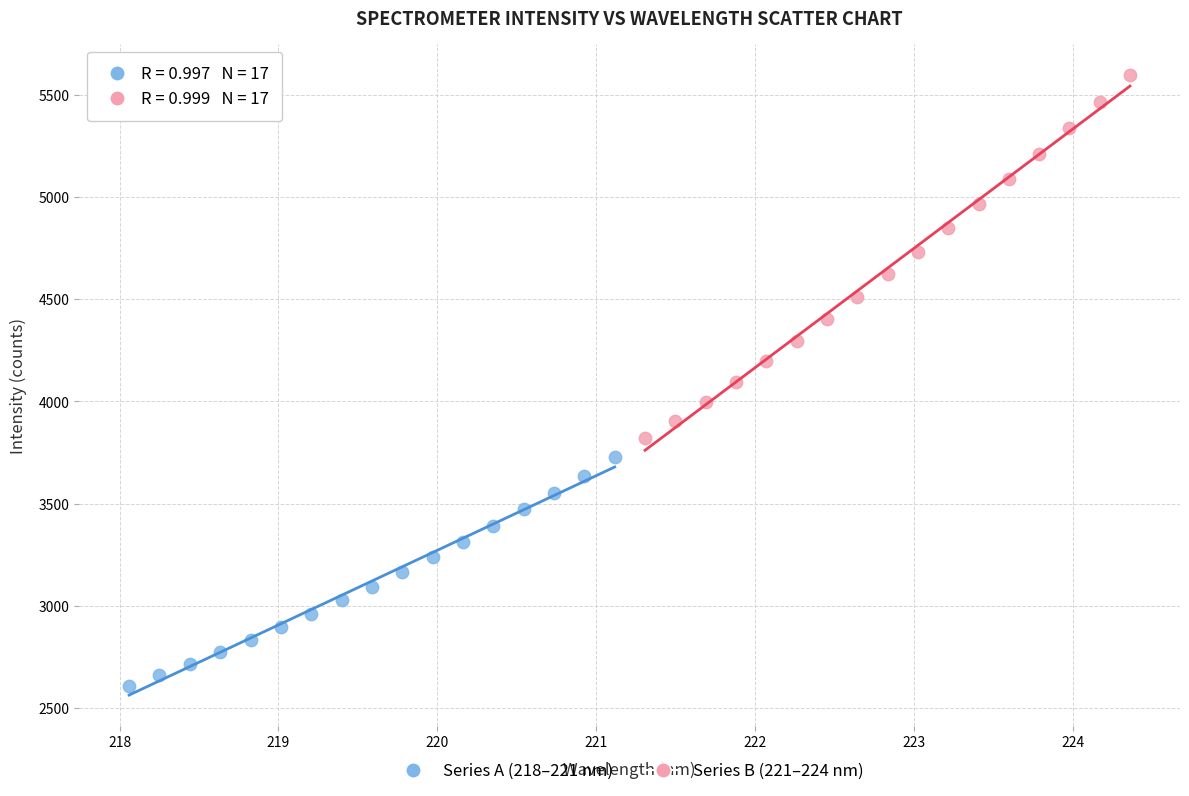

Which series contains the highest Y value?

Series B (221–224 nm)